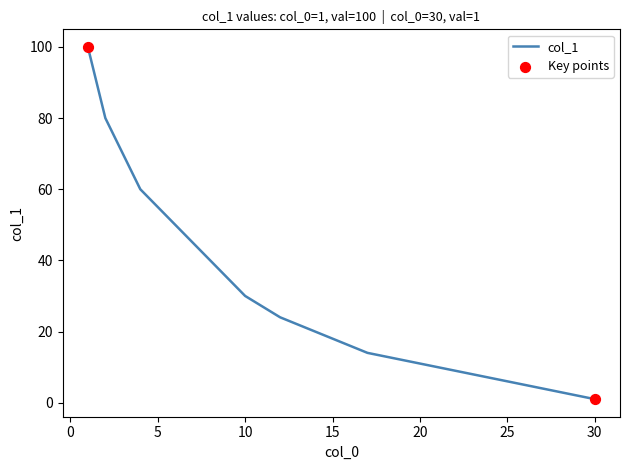

What is the greatest value displayed?

100